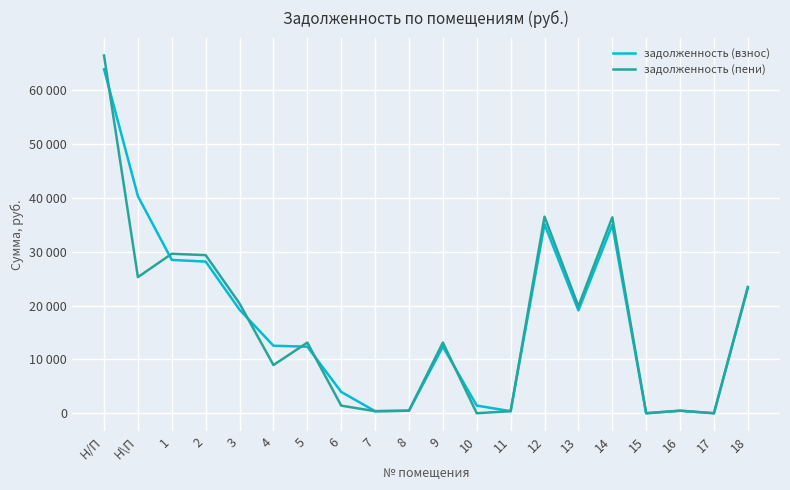

What is the difference between the highest and lowest values at 3?

1140.0